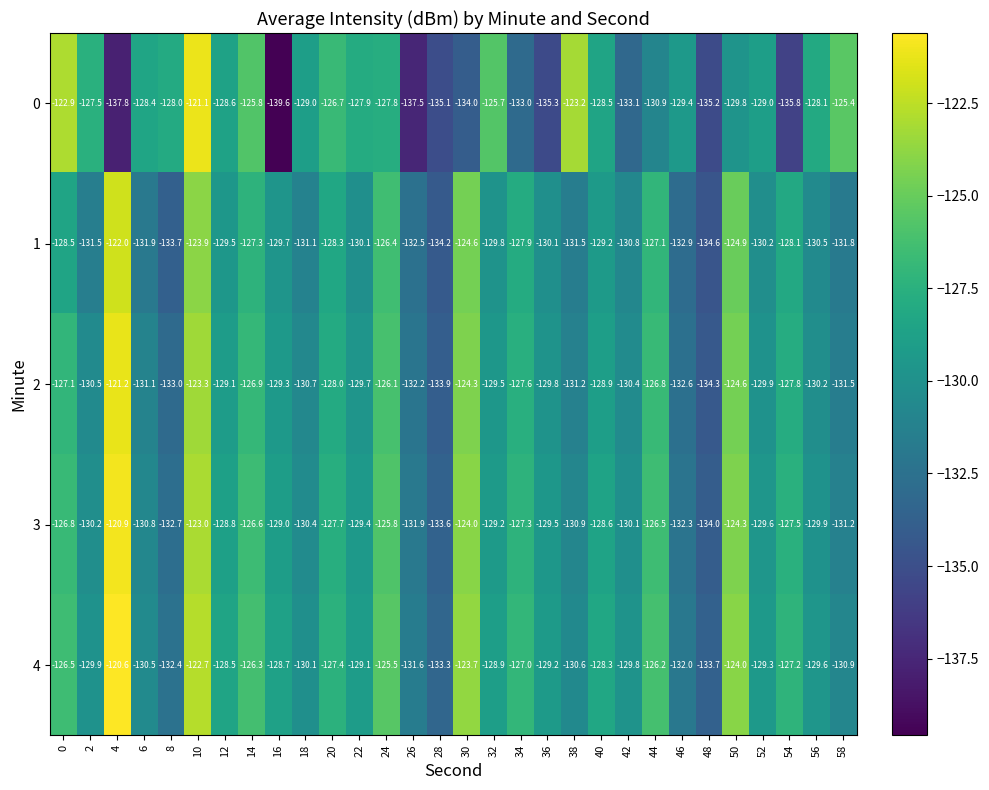

True or false: 2 has a value of -75.0 at 20.

False